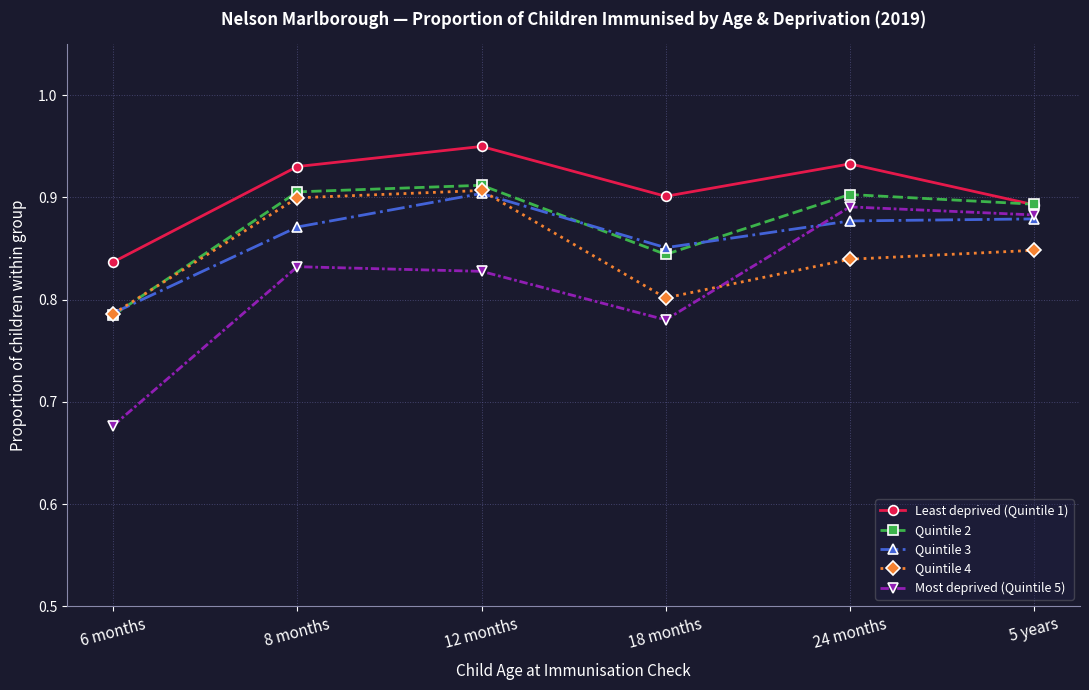

What is the difference between the Most deprived (Quintile 5) values at 8 months and 24 months?

0.1